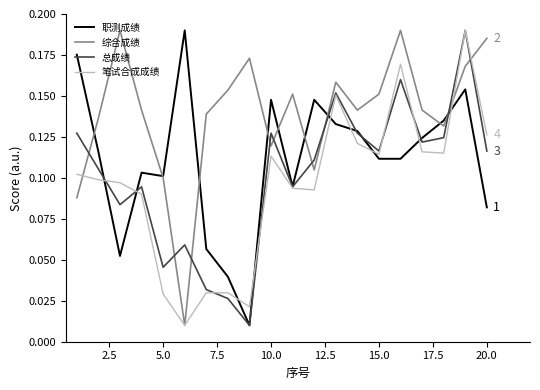

Which series ends up on top after the final intersection of 总成绩 and 职测成绩?

总成绩